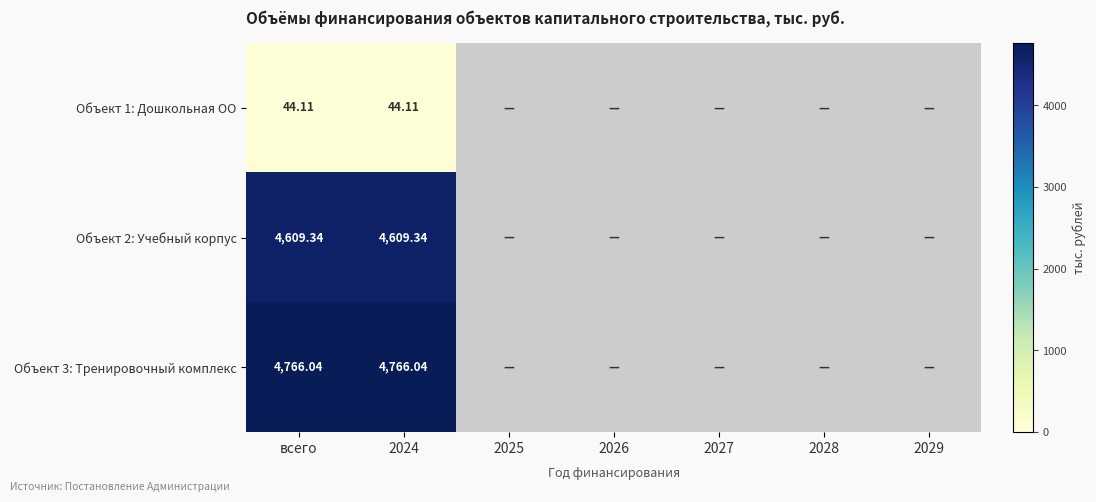

Is the value of Объект 1: Дошкольная ОО at 2027 greater than the value of Объект 2: Учебный корпус at 2024?

No